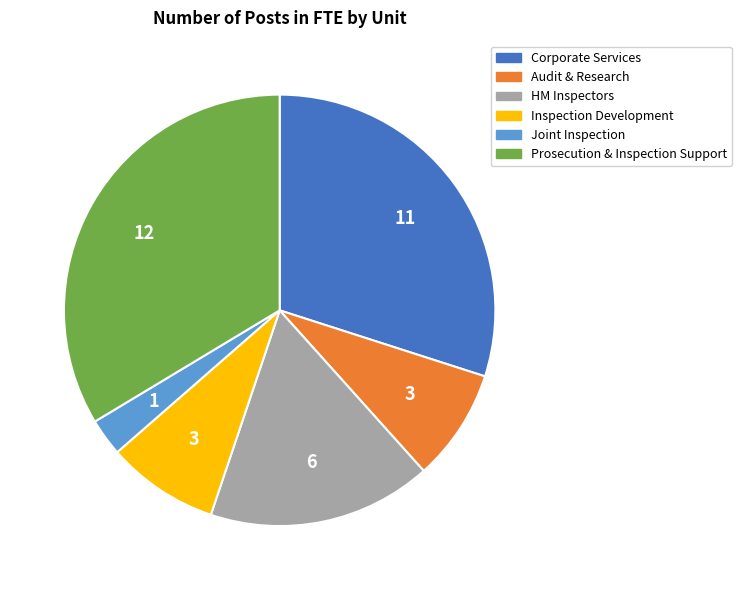

Count the number of slices in the pie.

6